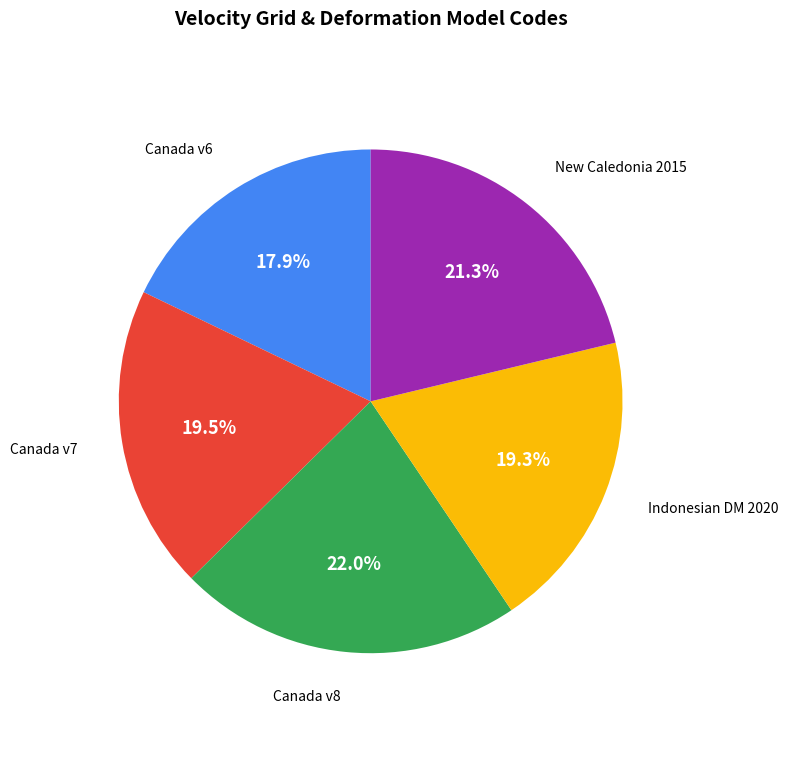

How many segments does this pie chart have?

5